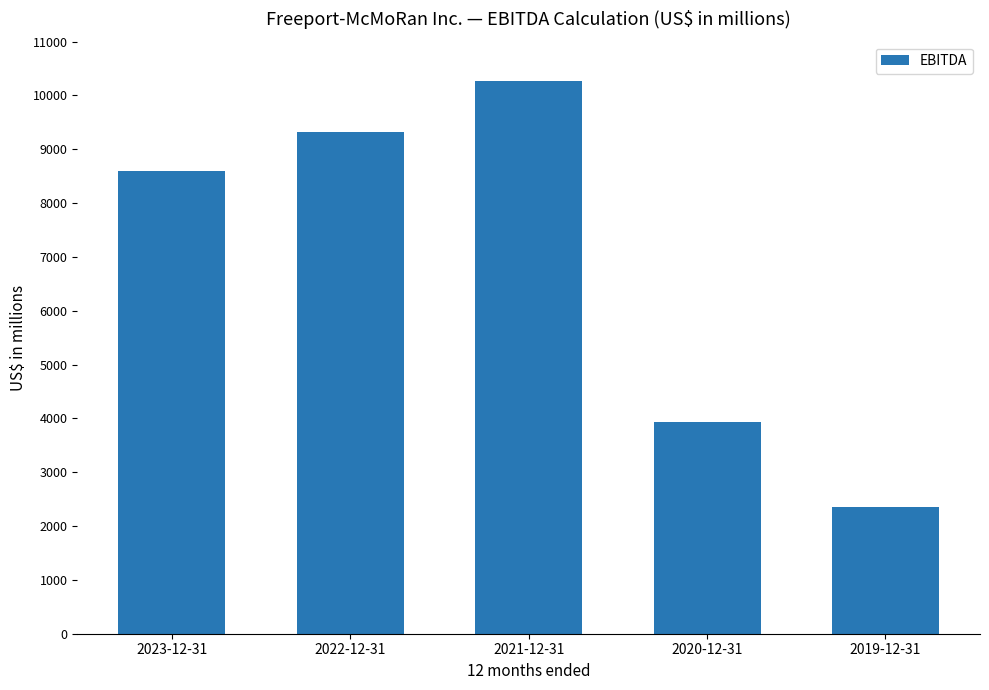

What is the change in value from 2023-12-31 to 2020-12-31?

-4669